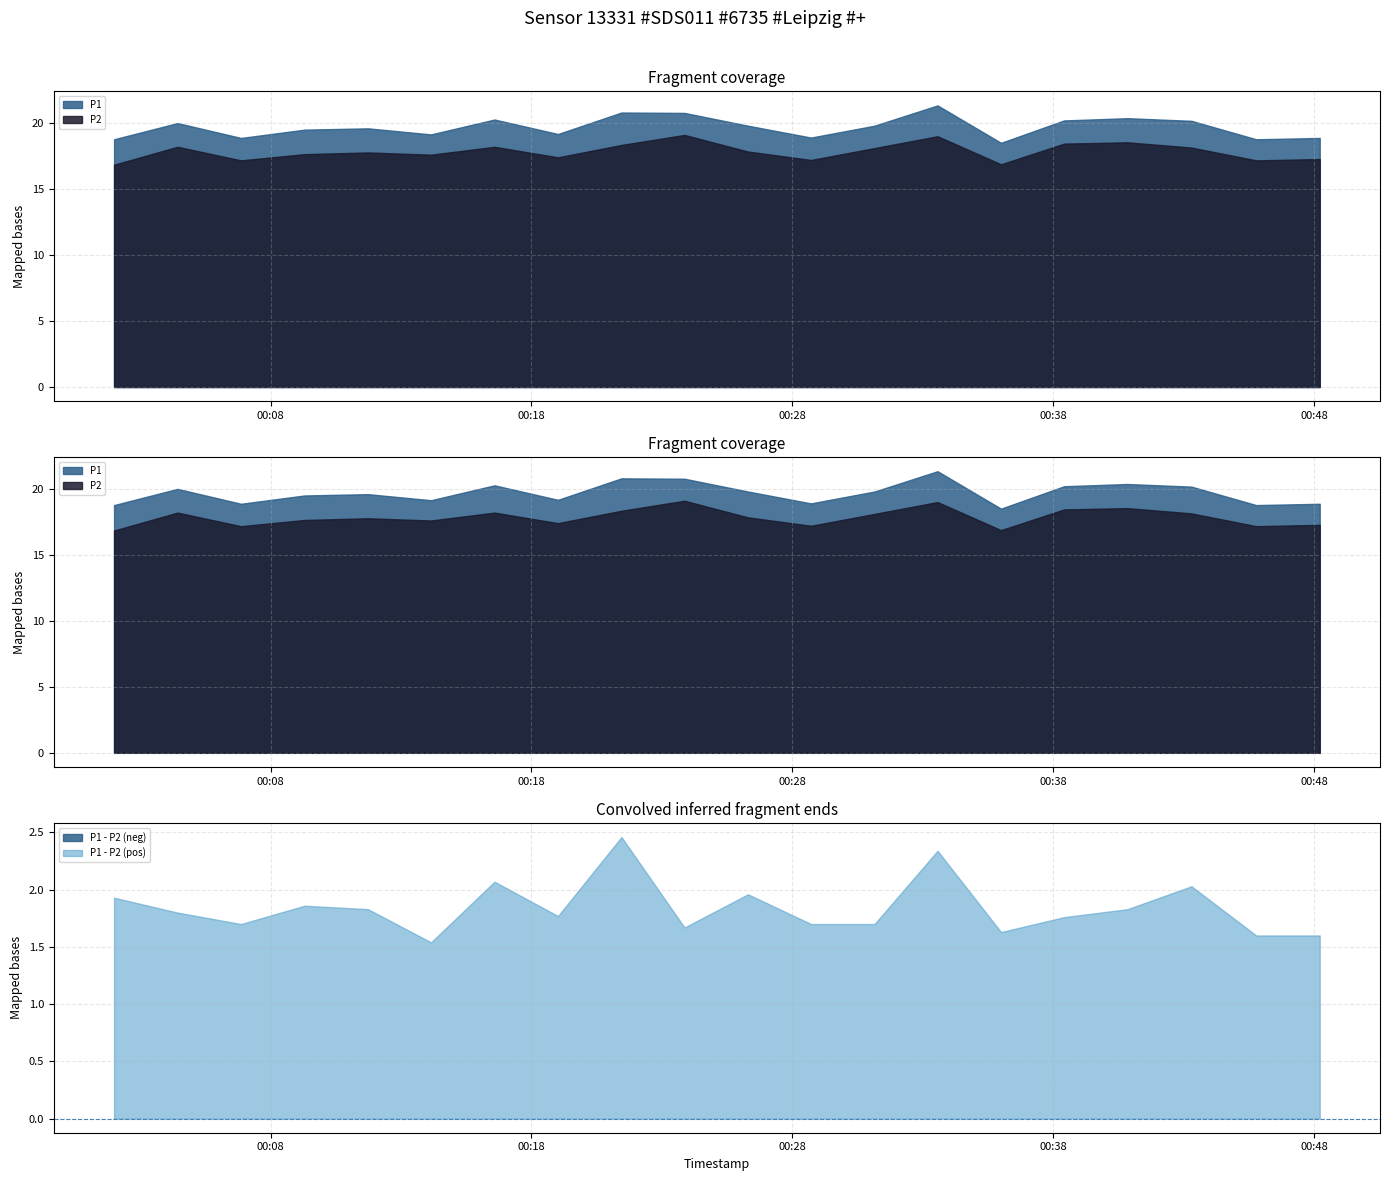

At which category does the chart reach its peak across all series?

2022-07-01T00:33:34